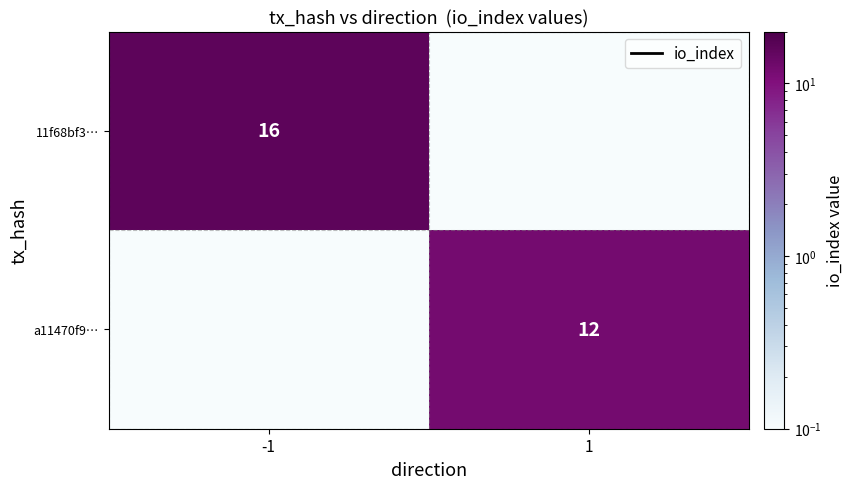

Which has a higher value, 1 or -1?

-1